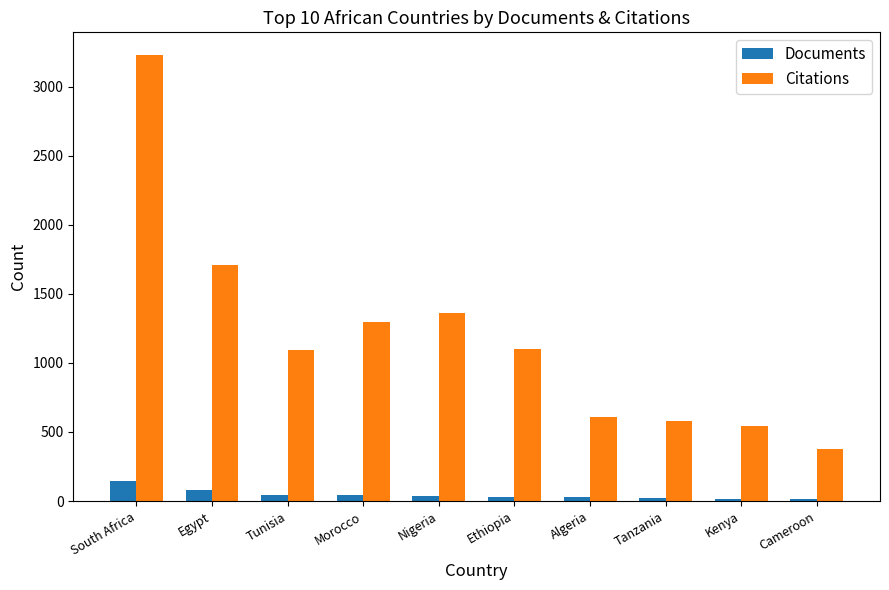

Which category has the highest value across all series?

South Africa